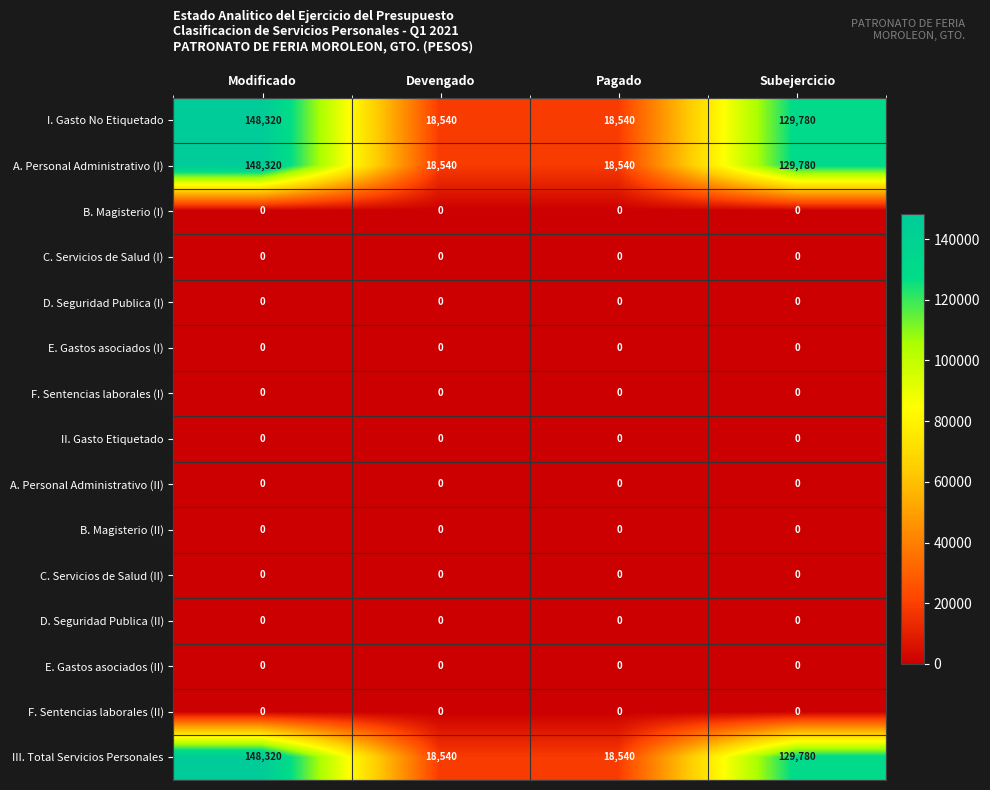

True or false: B. Magisterio (II) has a value of 0 at Devengado.

True